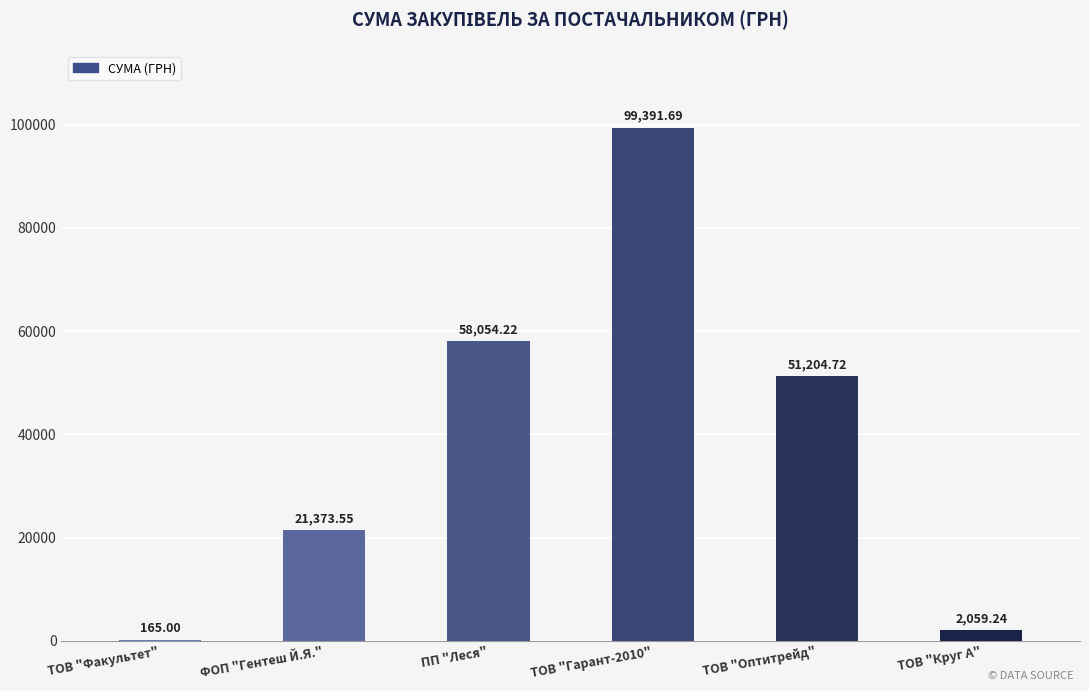

What is the difference between the values at ТОВ "Круг А" and ТОВ "Факультет"?

1894.2